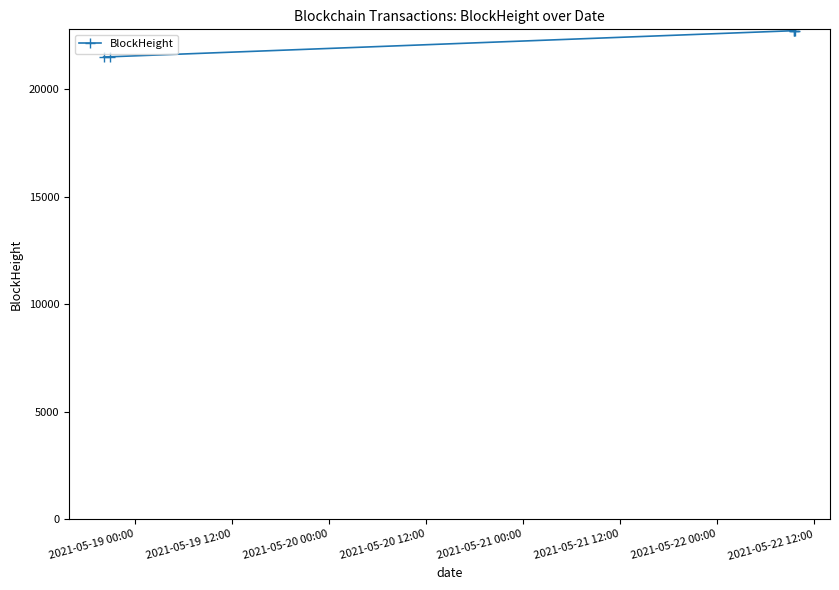

What is the label of the 1st point from the left?

2021-05-19 00:00